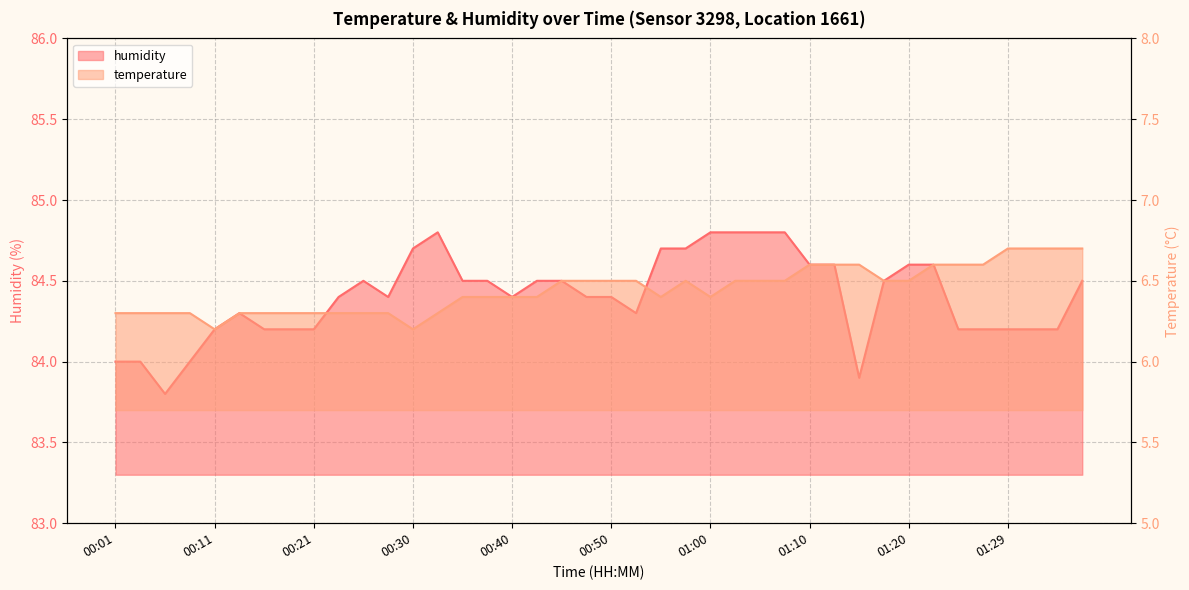

What is the difference between the highest and lowest values at 00:03?

77.7